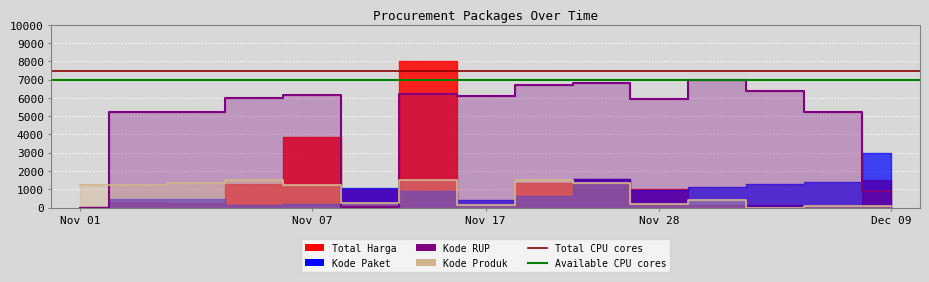

What is the average value of the Kode Produk series?

806.4